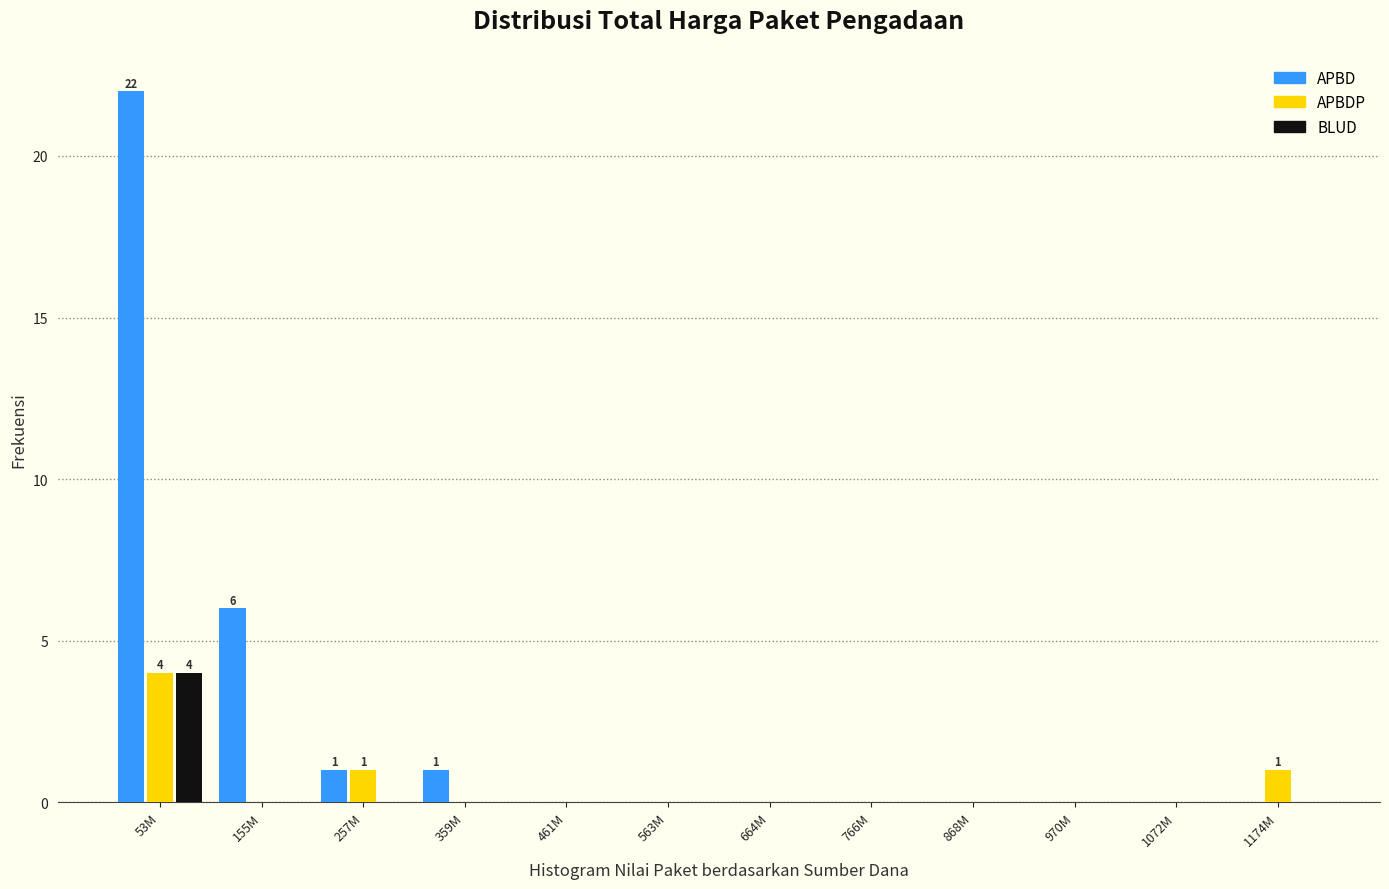

At which category is the sum across all series the highest?

53M